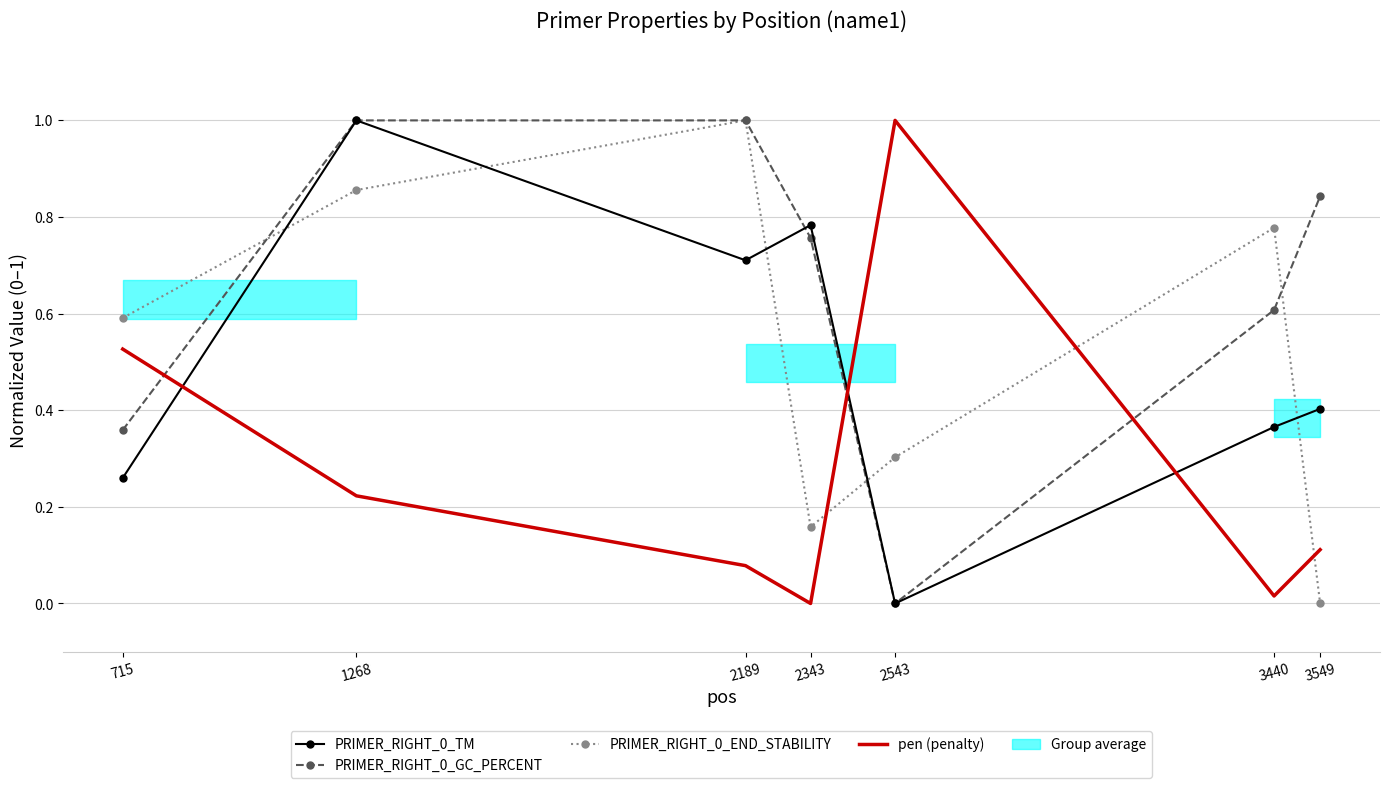

Rank the categories by PRIMER_RIGHT_0_END_STABILITY value from lowest to highest.

3549, 2343, 2543, 715, 3440, 1268, 2189